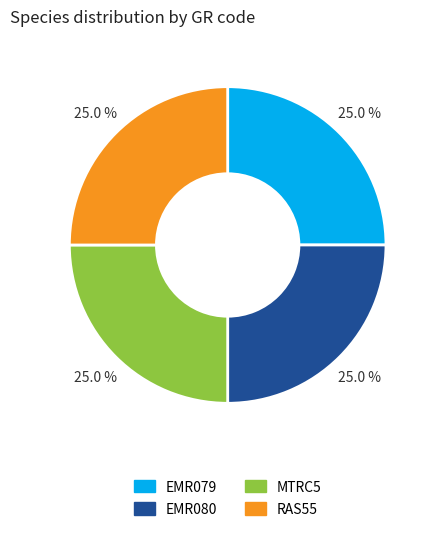

Is there any slice that represents more than half of the pie?

No